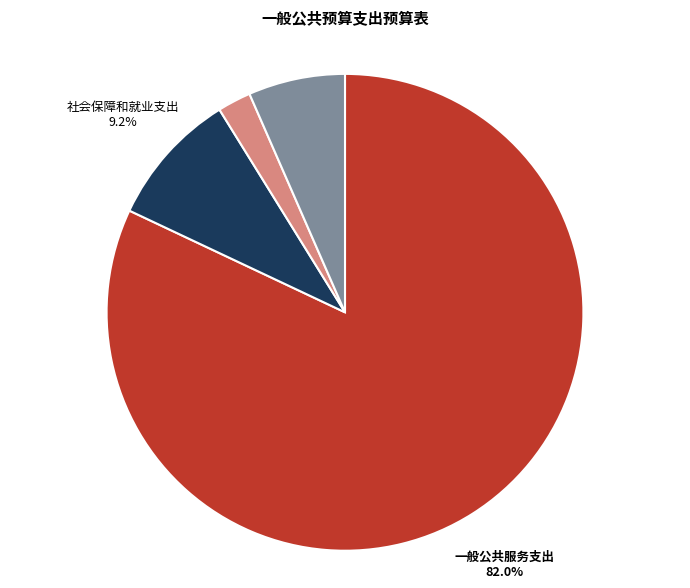

Combined, do 社会保障和就业支出 and 住房保障支出 account for over 50%?

No